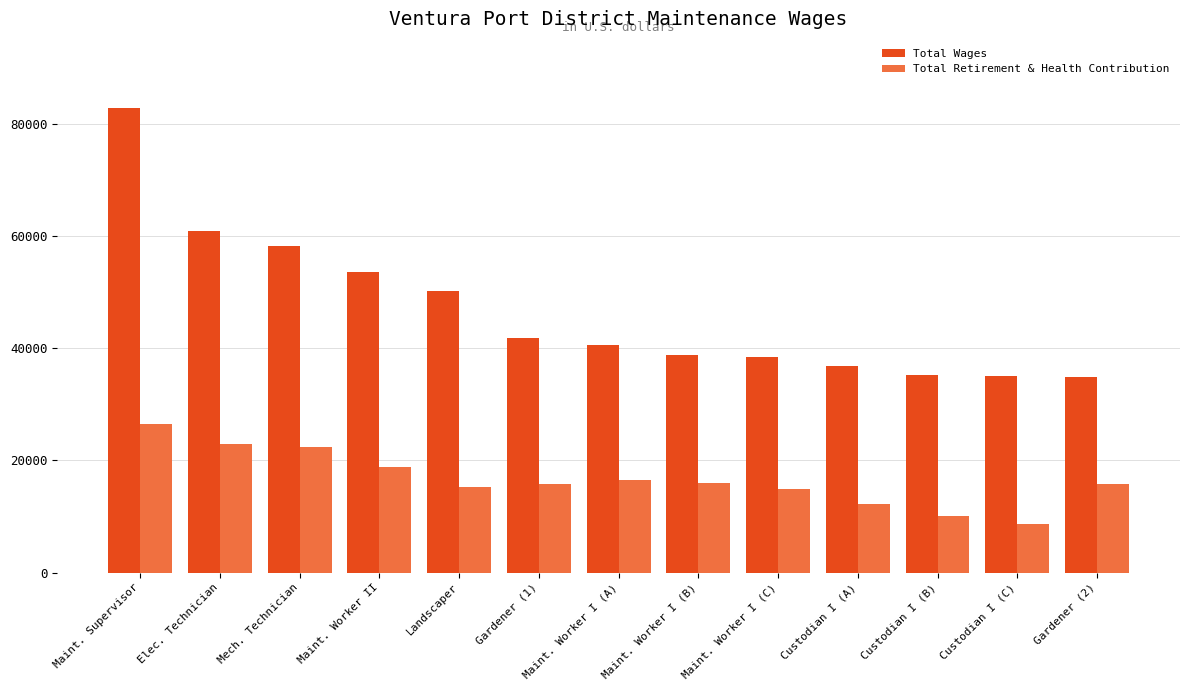

Does the chart contain stacked bars?

No